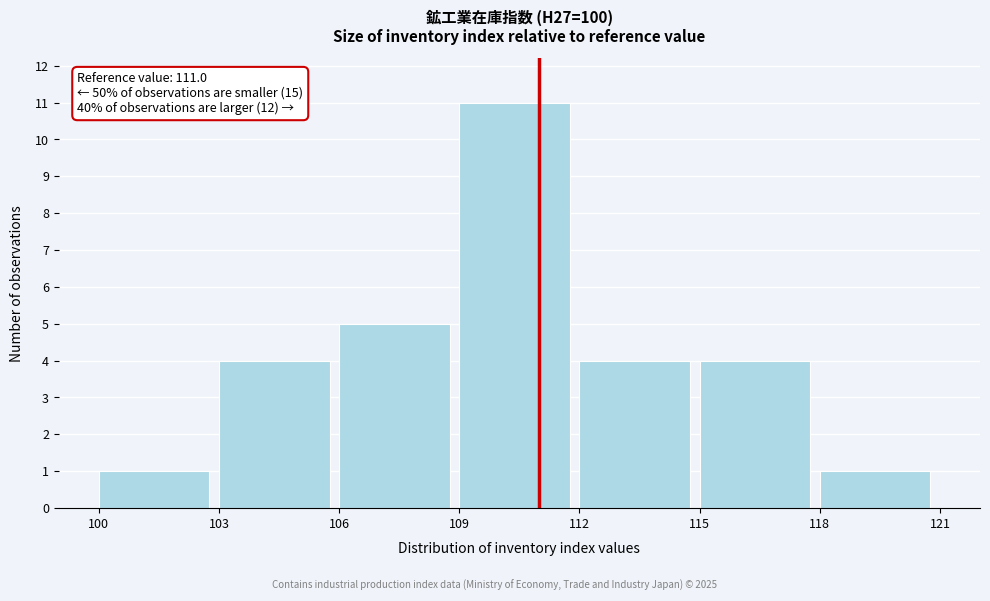

Over which range of the x-axis is the bar tallest?

109 to 112